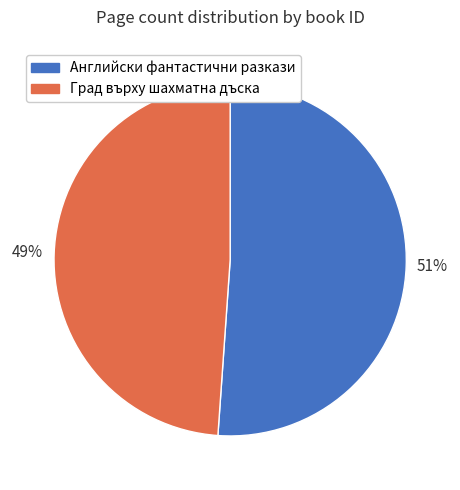

Is Английски фантастични разкази the majority of the pie?

Yes